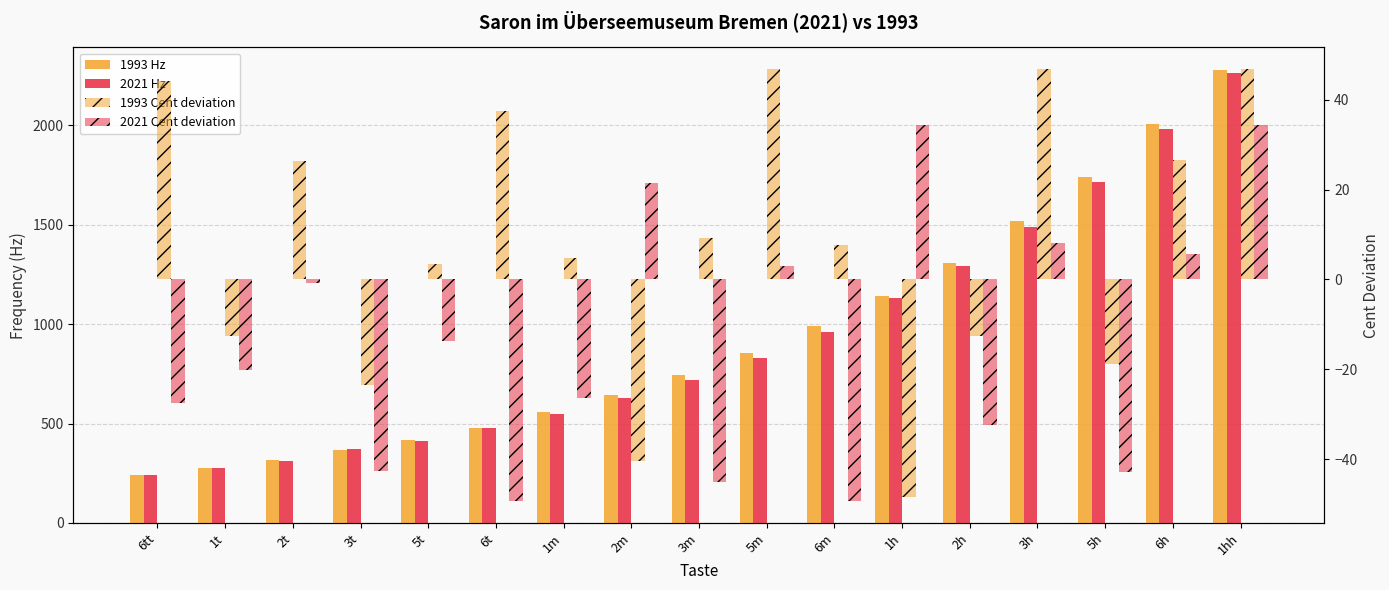

What is the label of the 11th bar from the right?

1m